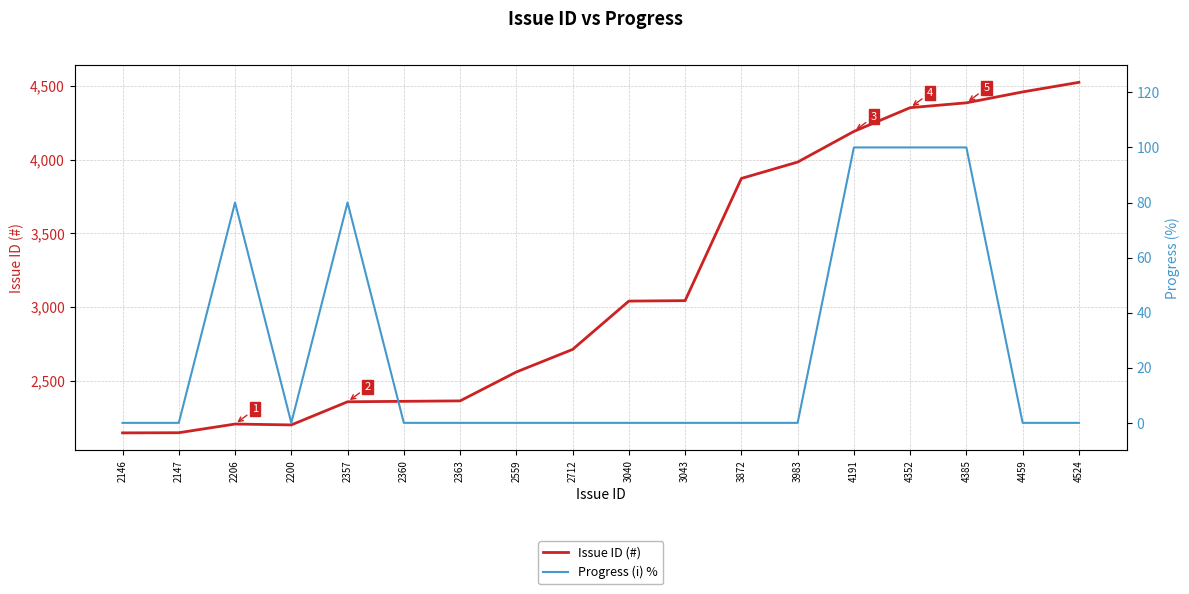

Does the chart display data point markers on the line(s)?

No